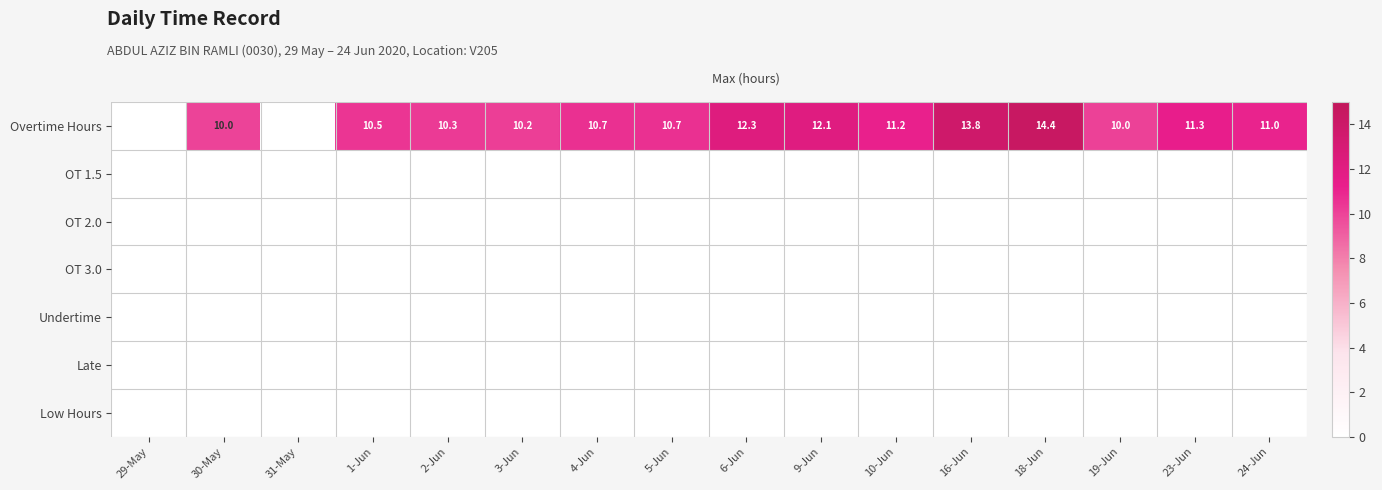

Which category has the lowest value across all series?

29-May